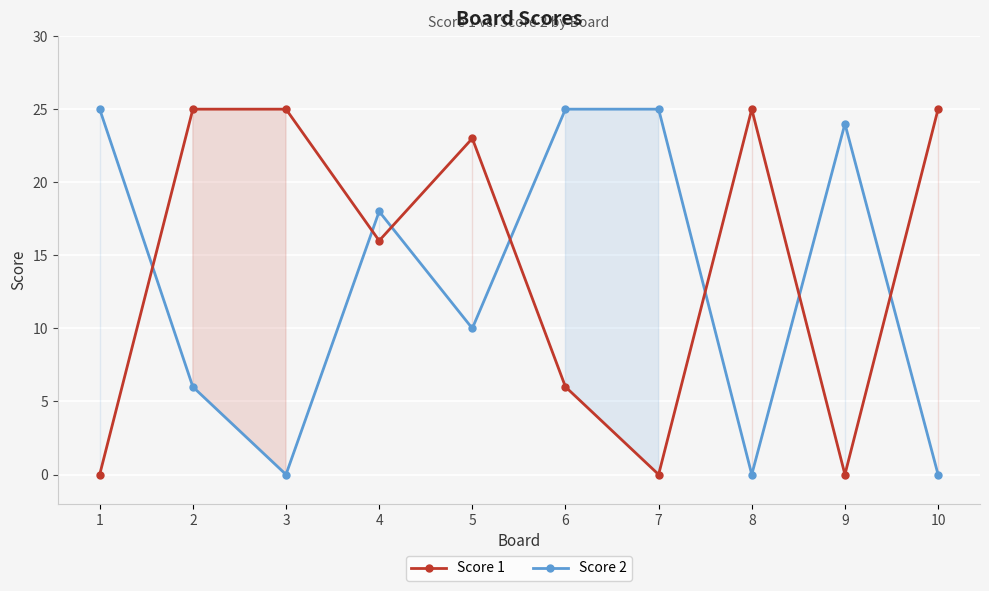

The Score 1 series shows 8 at 10. True or false?

False